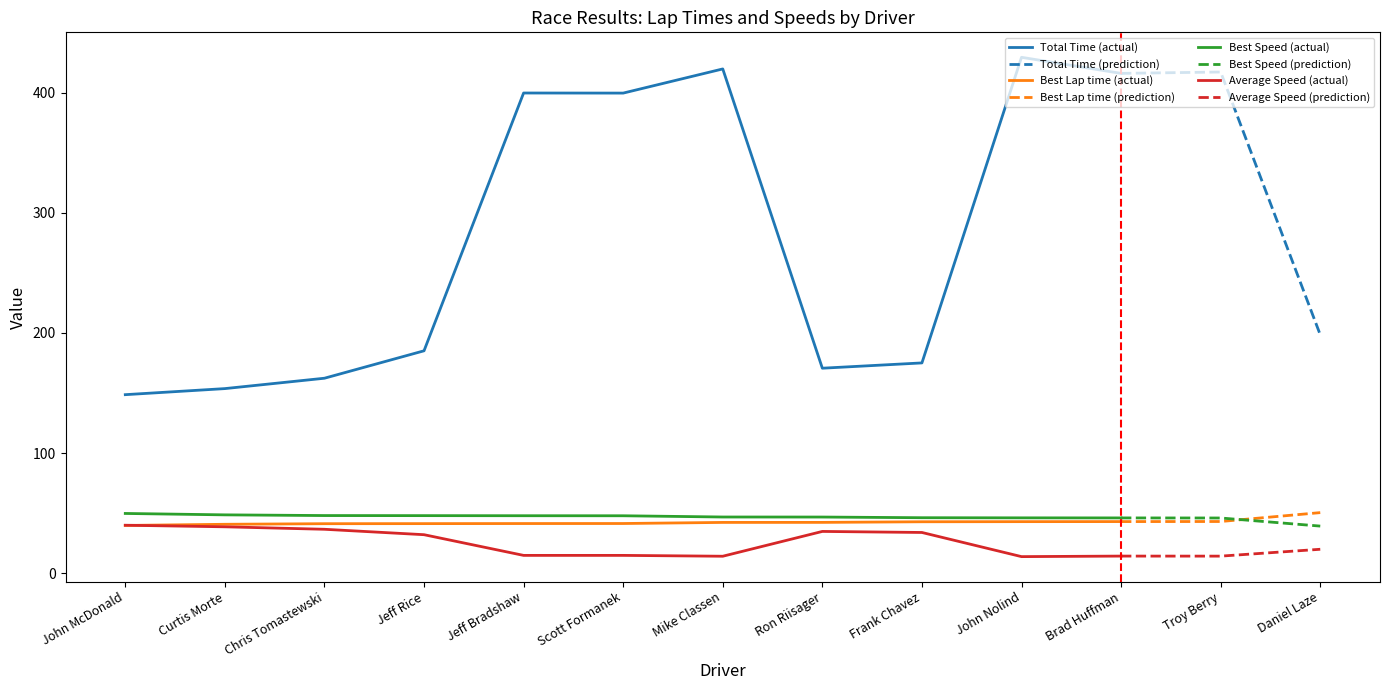

After their last crossing, which series has the higher values: Best Speed or Best Lap time?

Best Lap time